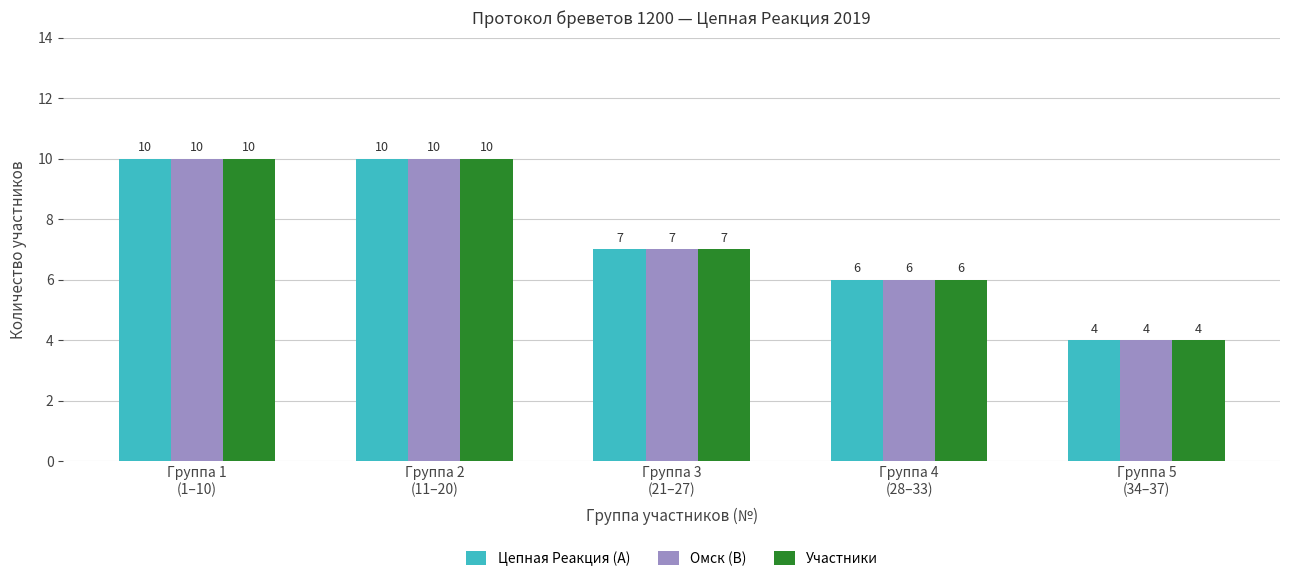

Which category has the lowest value in the Омск (B) series?

Группа 5
(34–37)